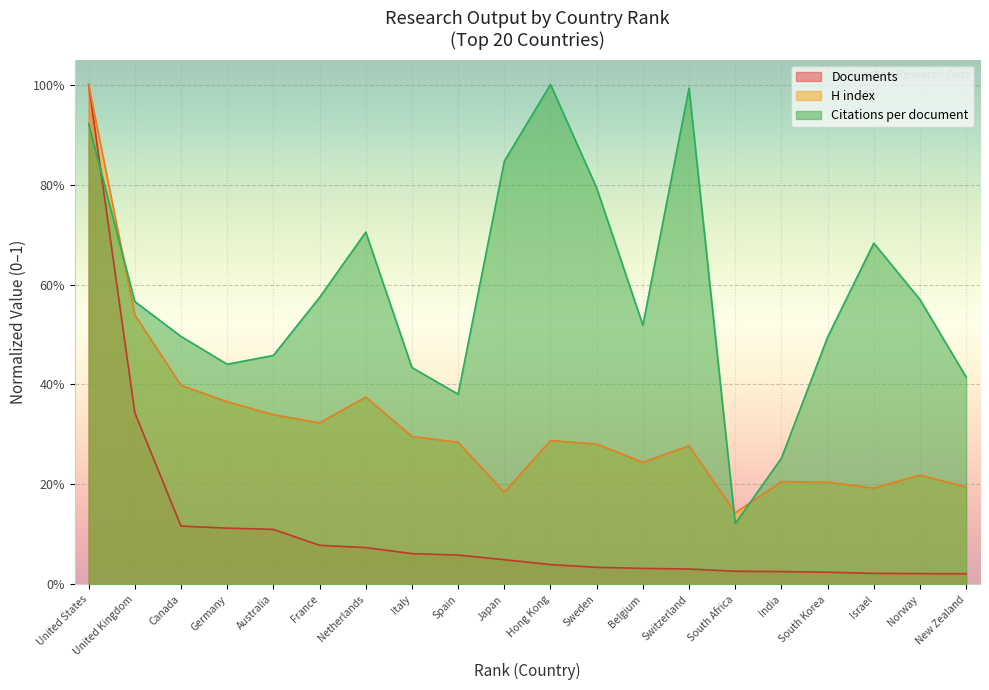

How many lines are shown in the chart?

3